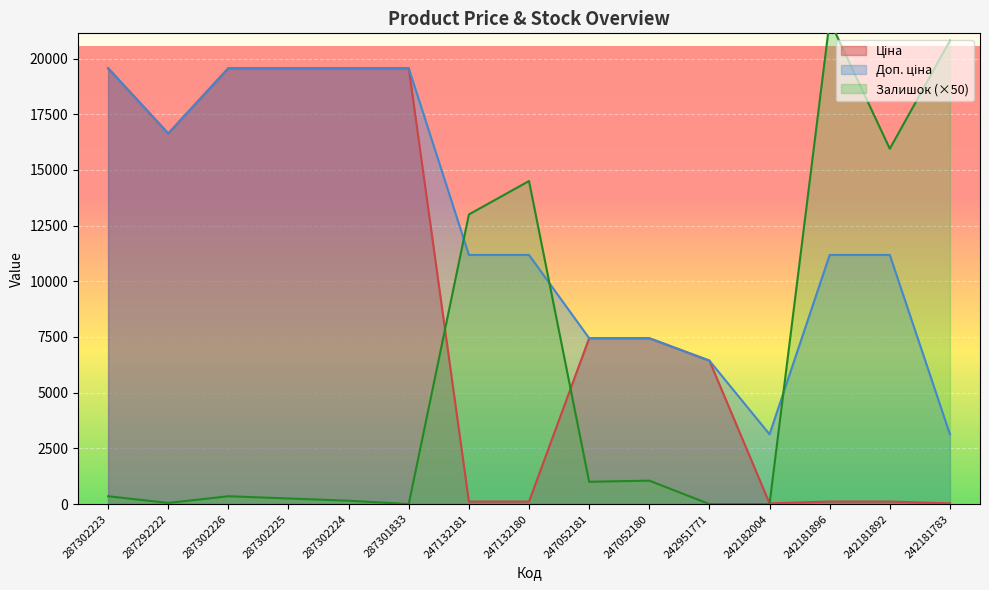

True or false: Доп. ціна has more than 2 points higher than both neighbors.

False